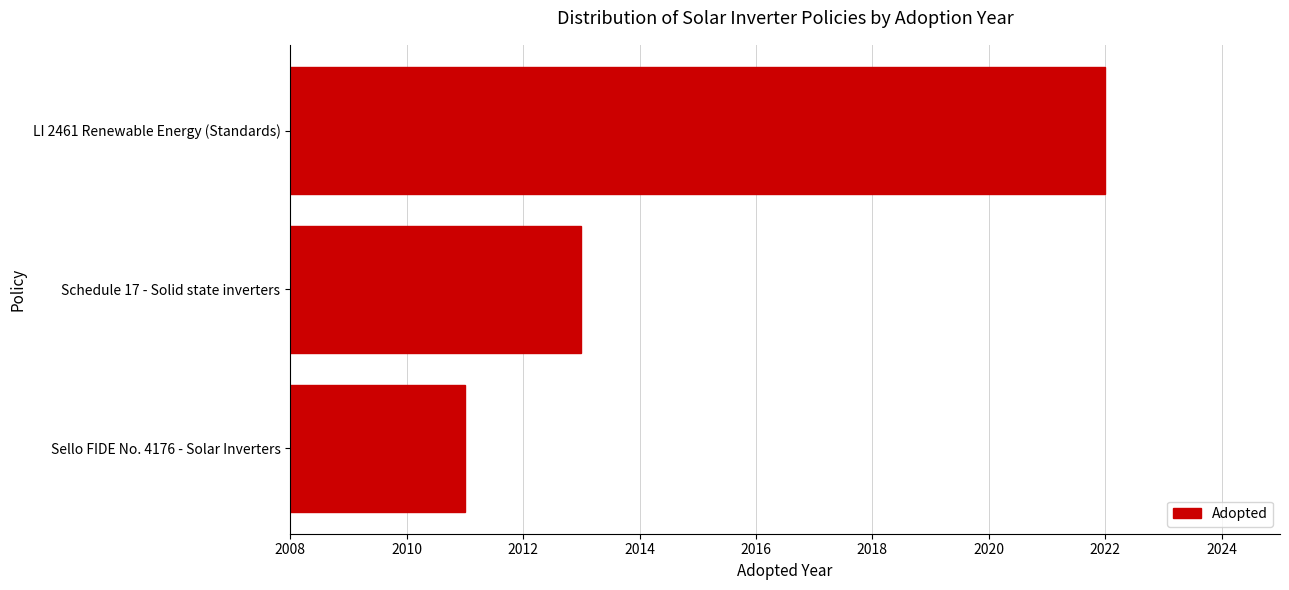

What is the change in value from LI 2461 Renewable Energy (Standards) to Schedule 17 - Solid state inverters?

-9